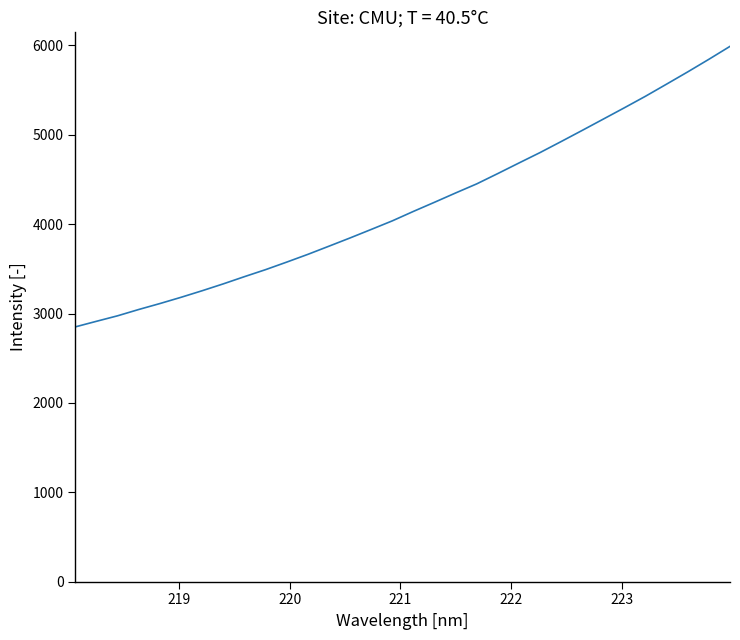

What is the smallest value displayed?

2851.0